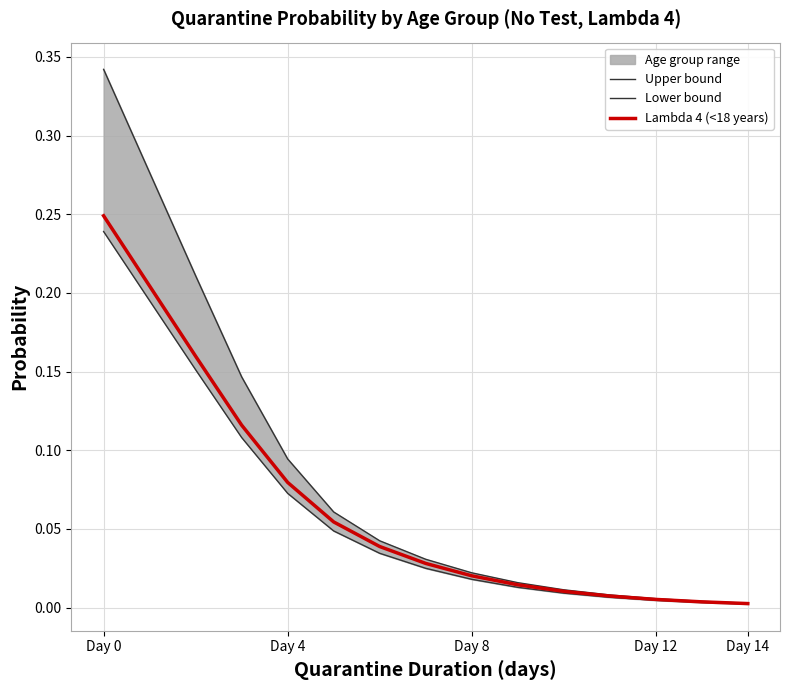

What is the average value of the Lambda 4 (<18 years) series?

0.1